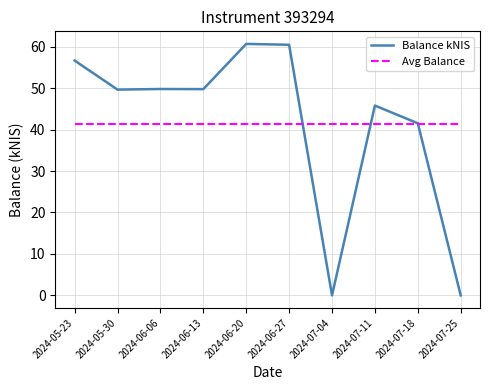

Between which two adjacent categories do Avg Balance and Balance kNIS first intersect?

2024-06-27 and 2024-07-04